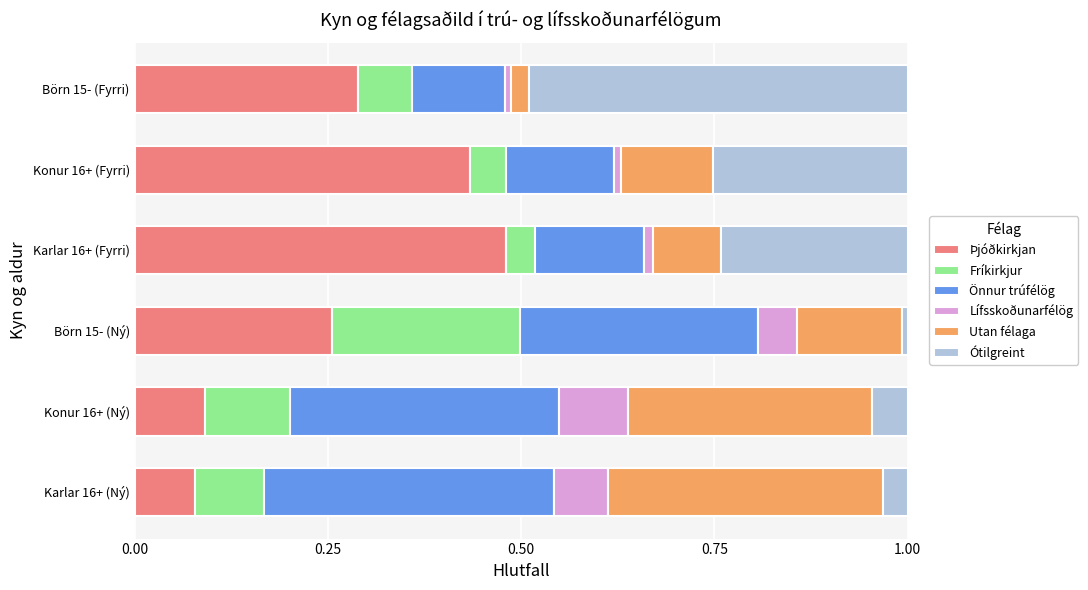

Which category has the highest value in the Þjóðkirkjan series?

Karlar 16+ (Fyrri)